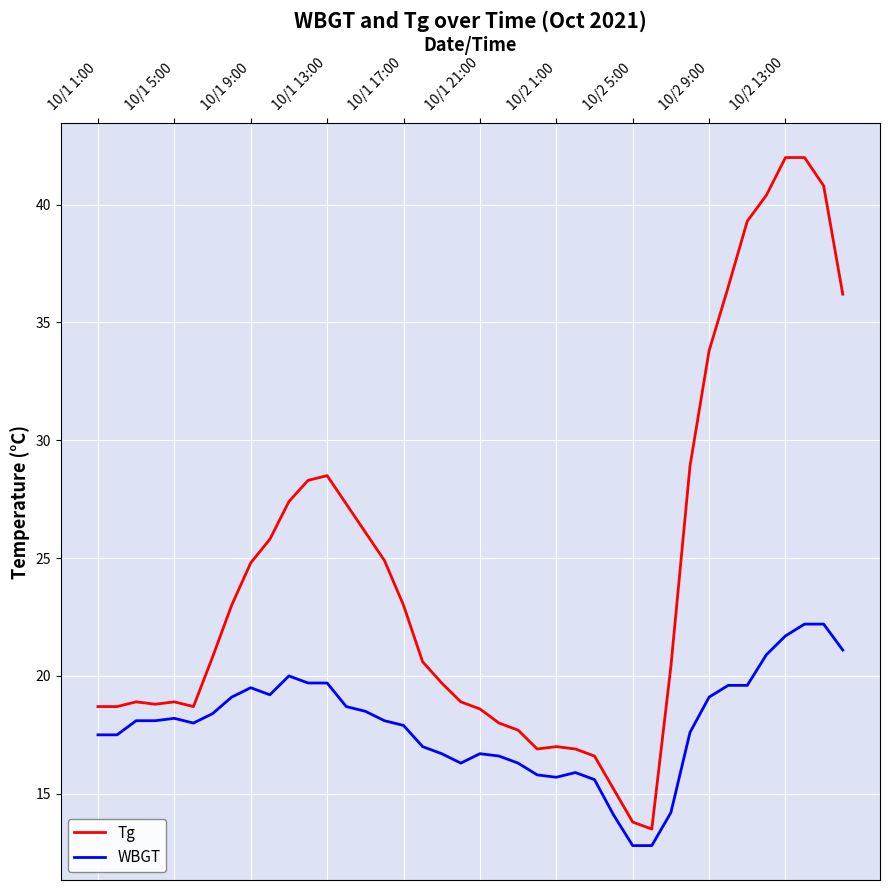

True or false: Tg and WBGT cross at least once.

False